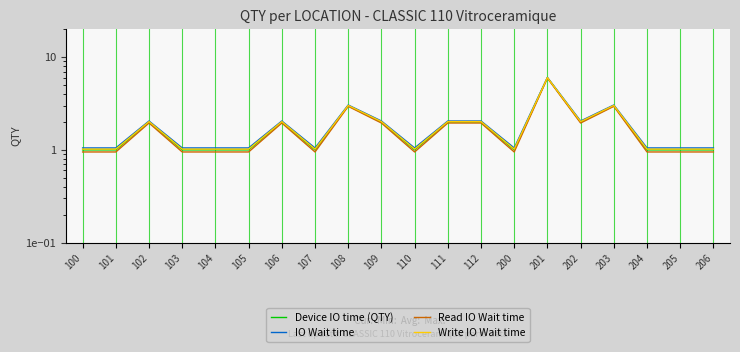

What is the sum of all Read IO Wait time values?

34.0